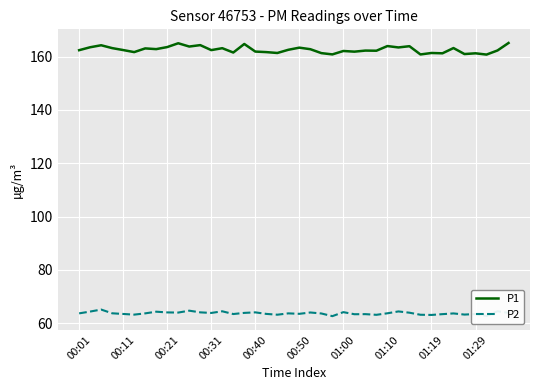

List the series in order of their peak value, highest first.

P1, P2